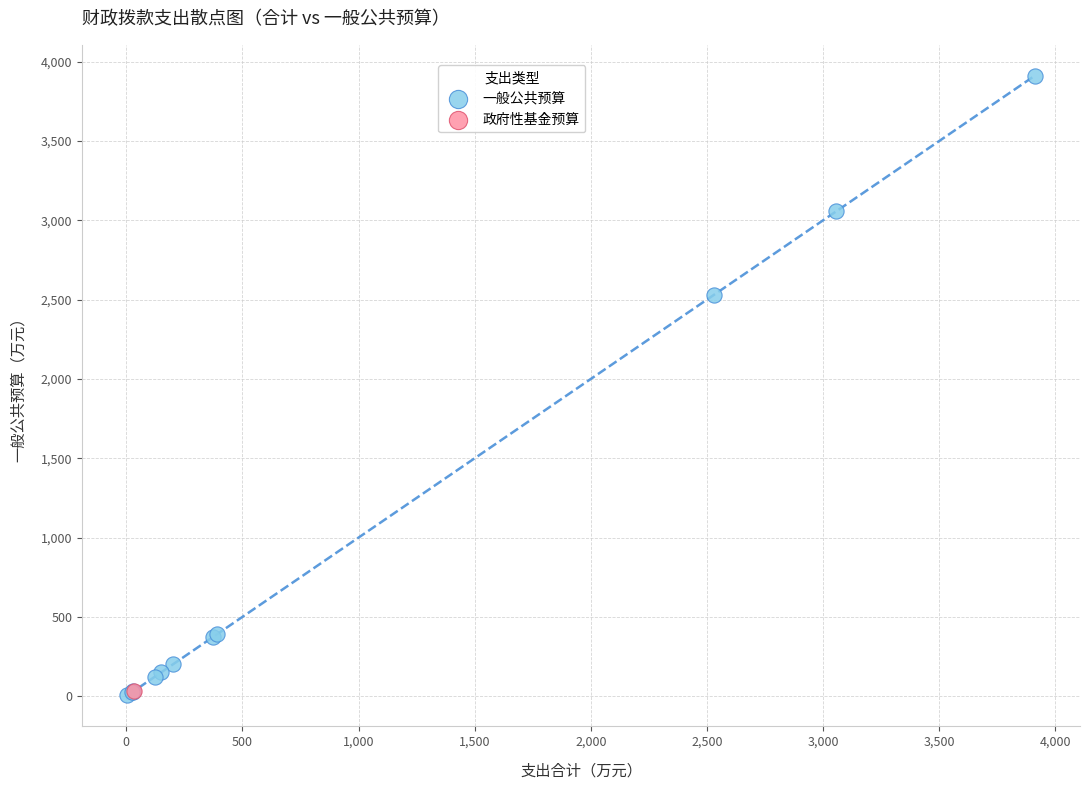

What are all the series names shown in the legend?

一般公共预算, 政府性基金预算